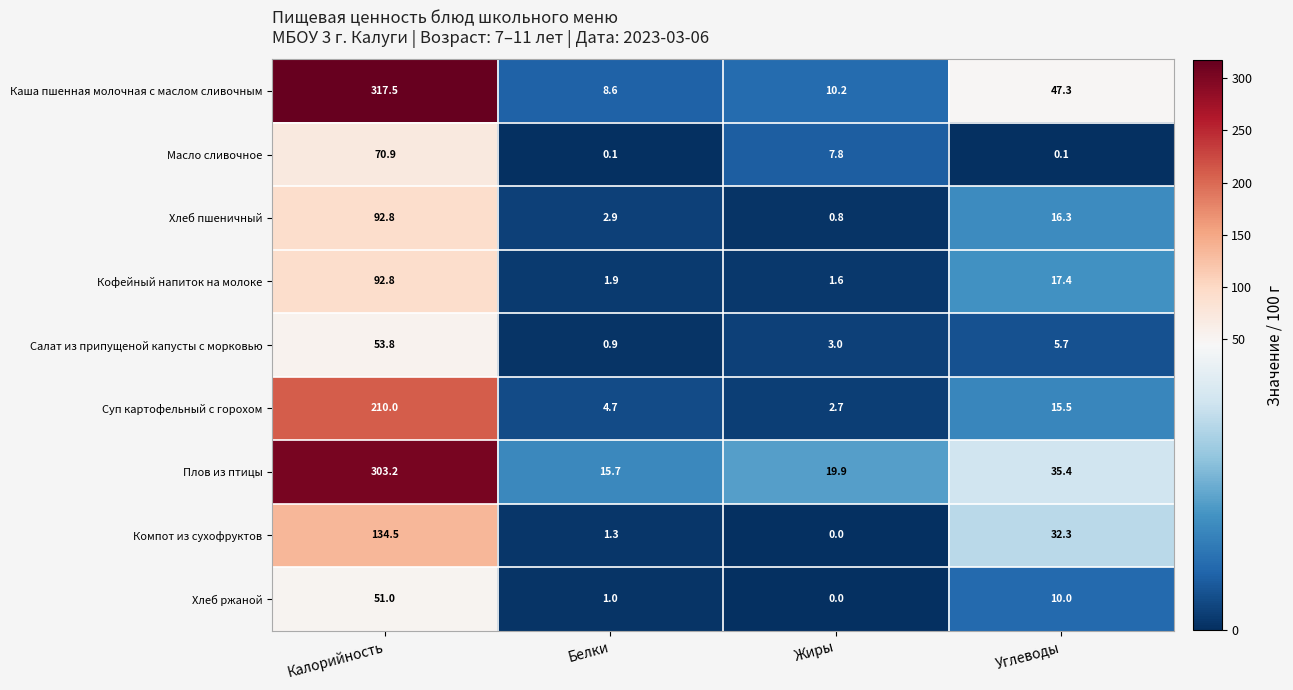

Rank the categories by Салат из припущеной капусты с морковью value from lowest to highest.

Белки, Жиры, Углеводы, Калорийность